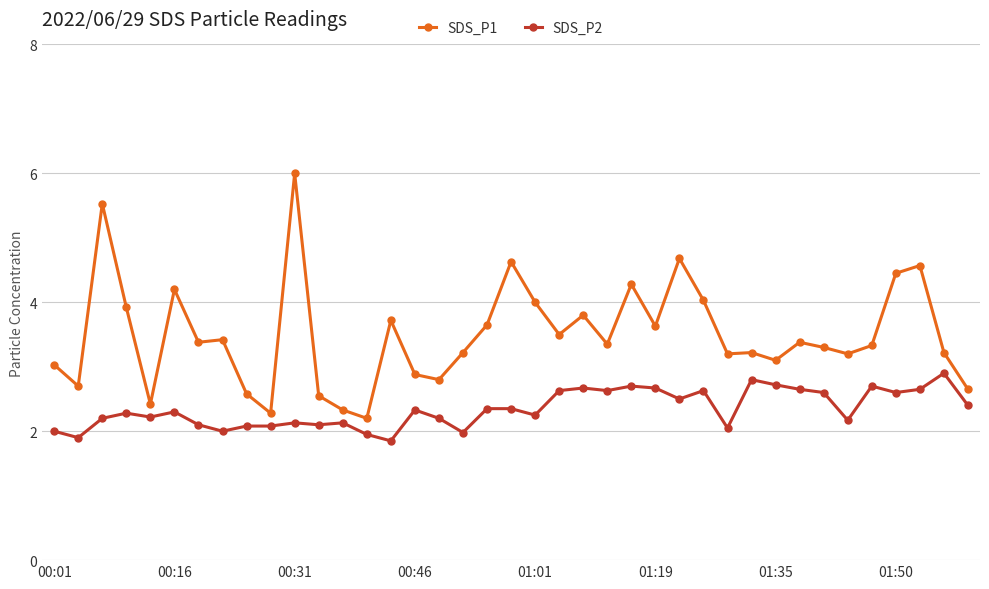

Which series has the widest spread of values?

SDS_P1